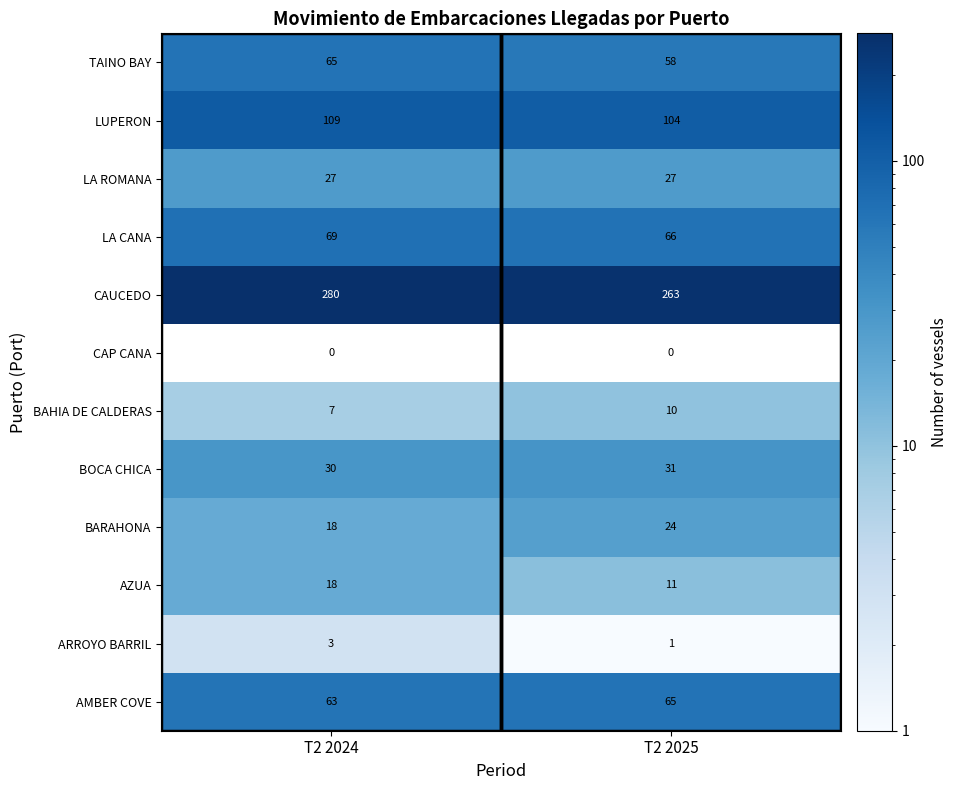

Which series has the largest range (max minus min)?

CAUCEDO